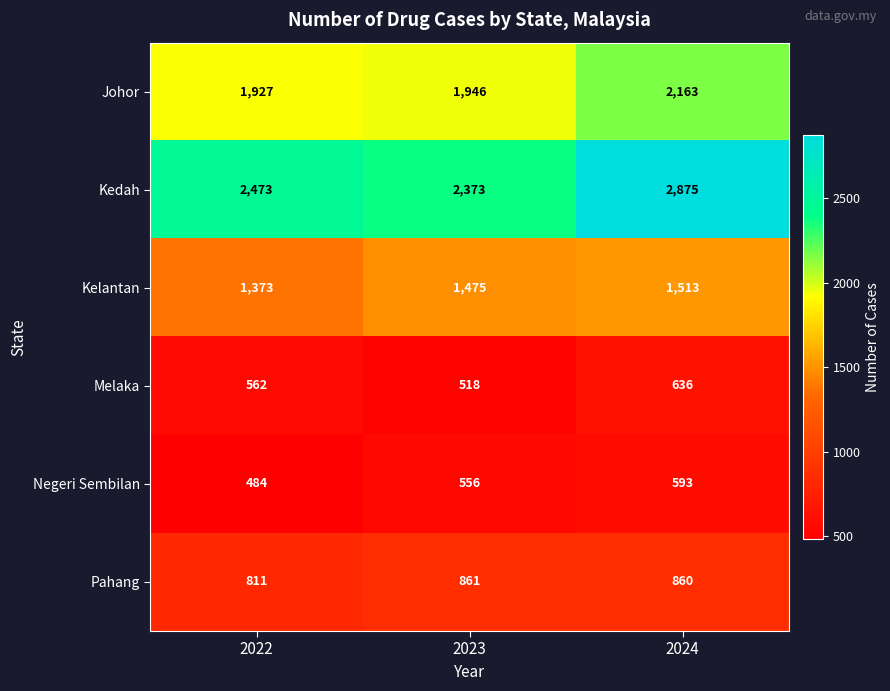

Reading right to left, what are all the values shown in this chart?

Johor: 2163	1946	1927
Kedah: 2875	2373	2473
Kelantan: 1513	1475	1373
Melaka: 636	518	562
Negeri Sembilan: 593	556	484
Pahang: 860	861	811